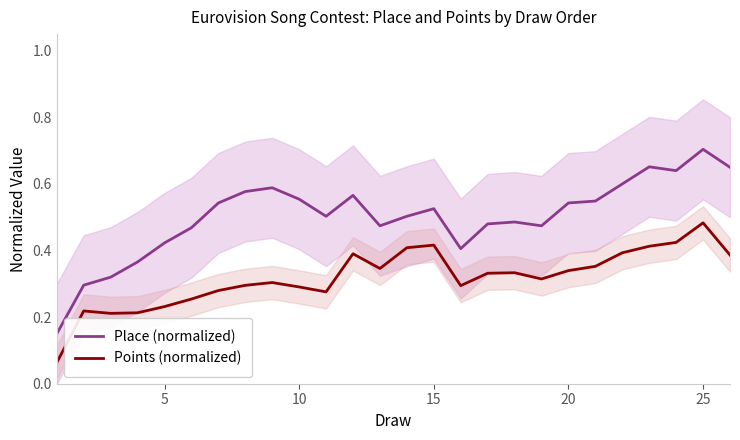

Does the chart have visible grid lines?

No